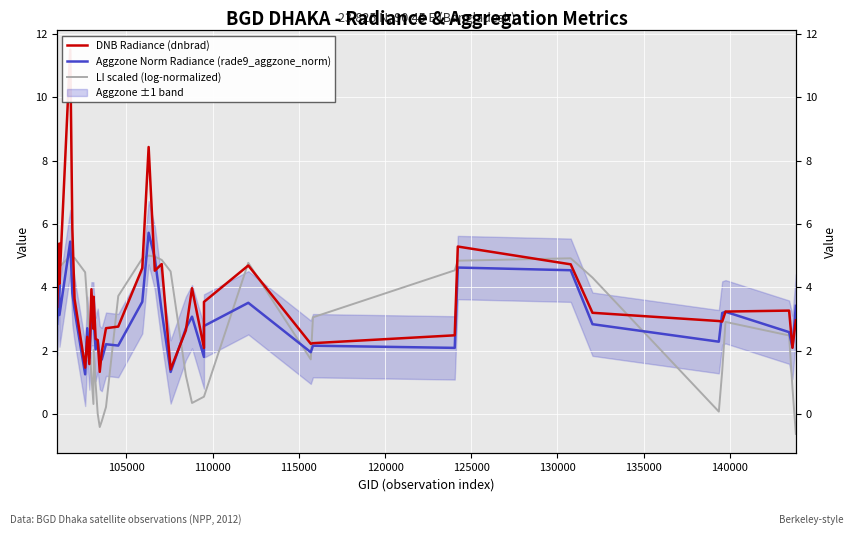

How many positive values does the LI scaled (log-normalized) series have?

37